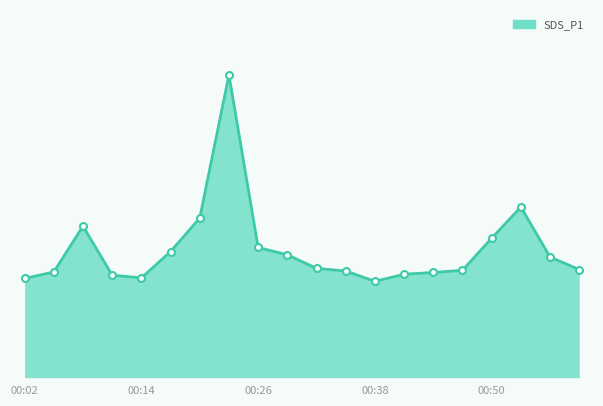

What is the value of the 14th point from the left?

7.0